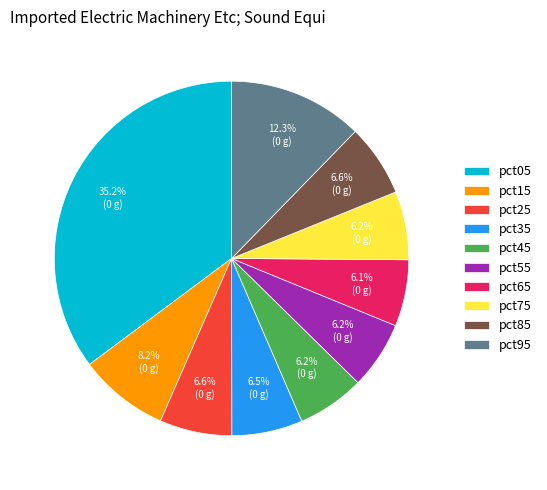

Which category has the biggest portion of the pie?

pct05